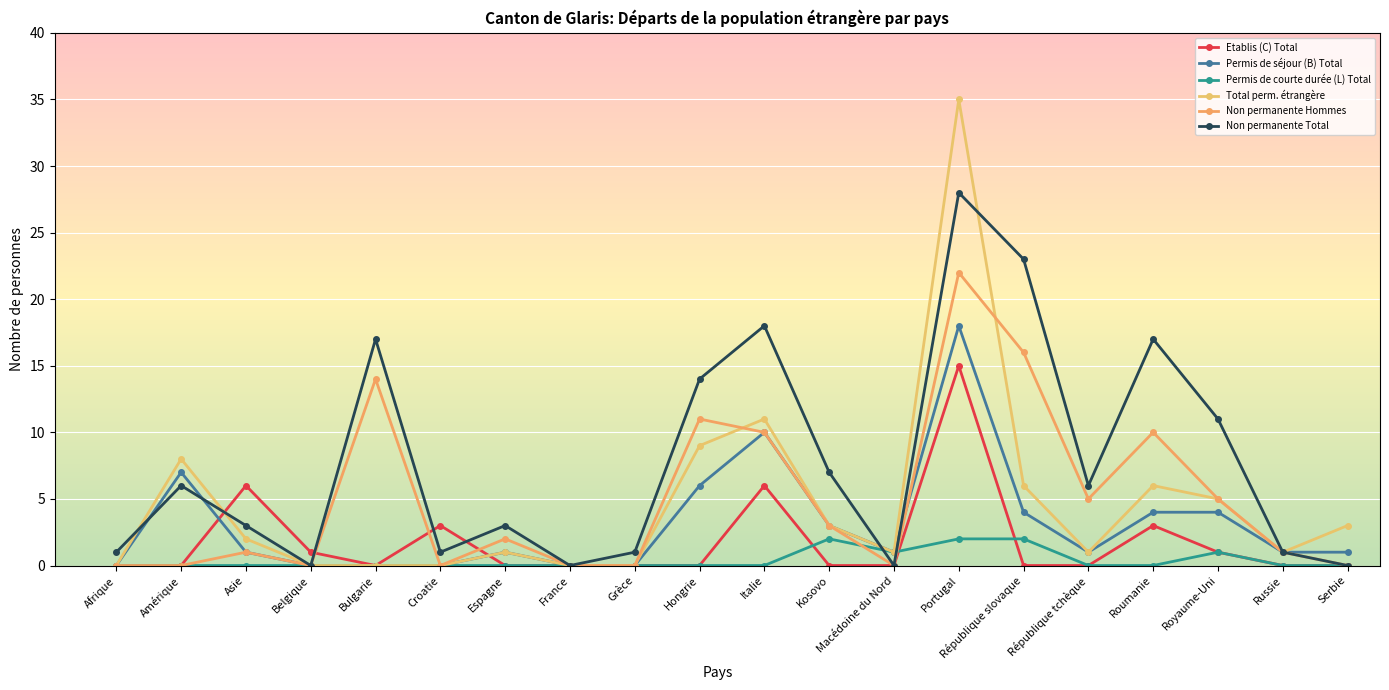

True or false: Permis de séjour (B) Total and Permis de courte durée (L) Total cross at least once.

False